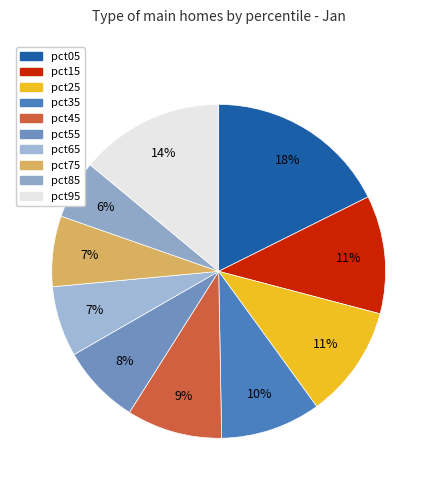

How many slices are in this pie chart?

10